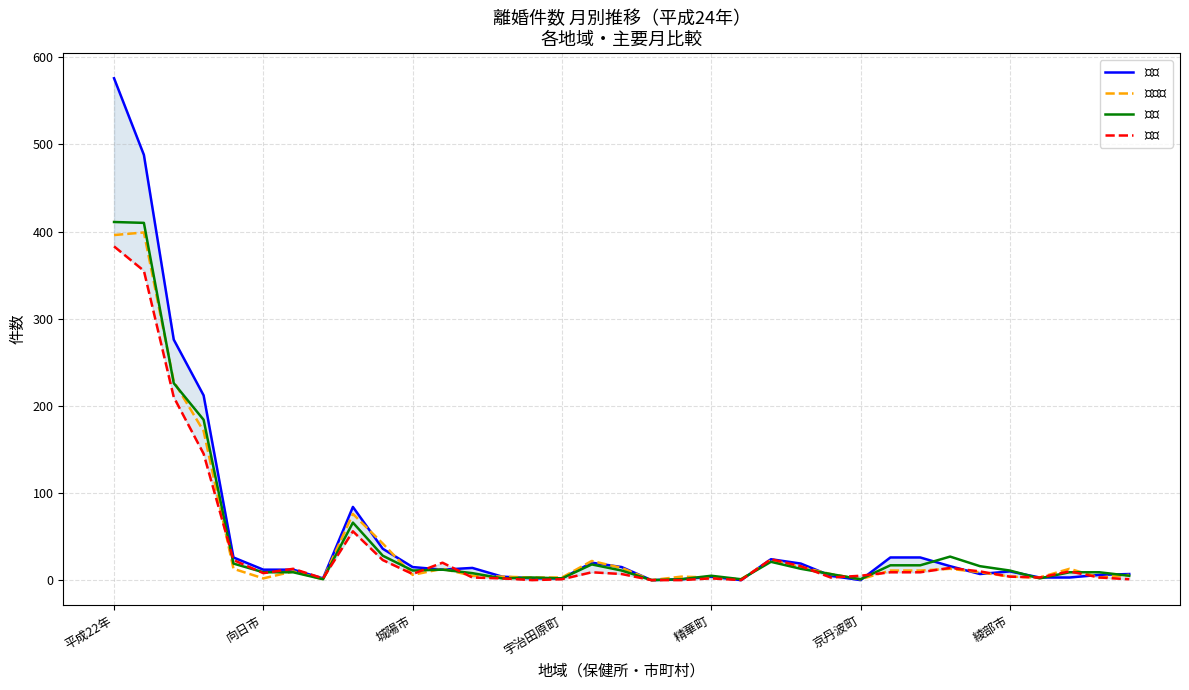

Where is the first local minimum for $７月$?

7